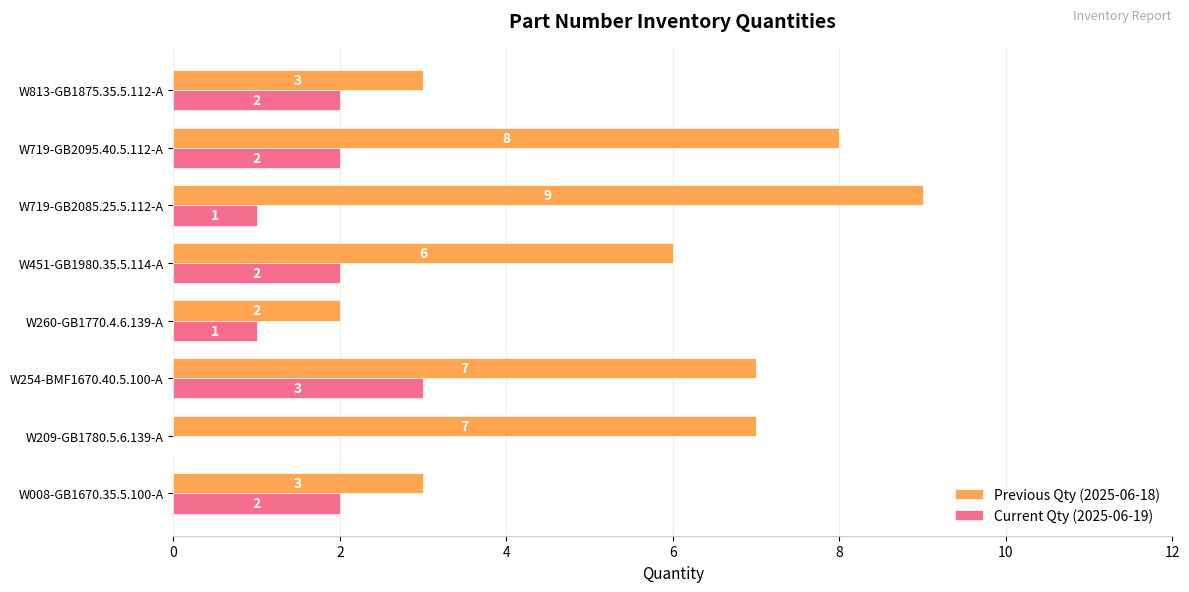

The Previous Qty (2025-06-18) series shows 15 at W719-GB2085.25.5.112-A. True or false?

False